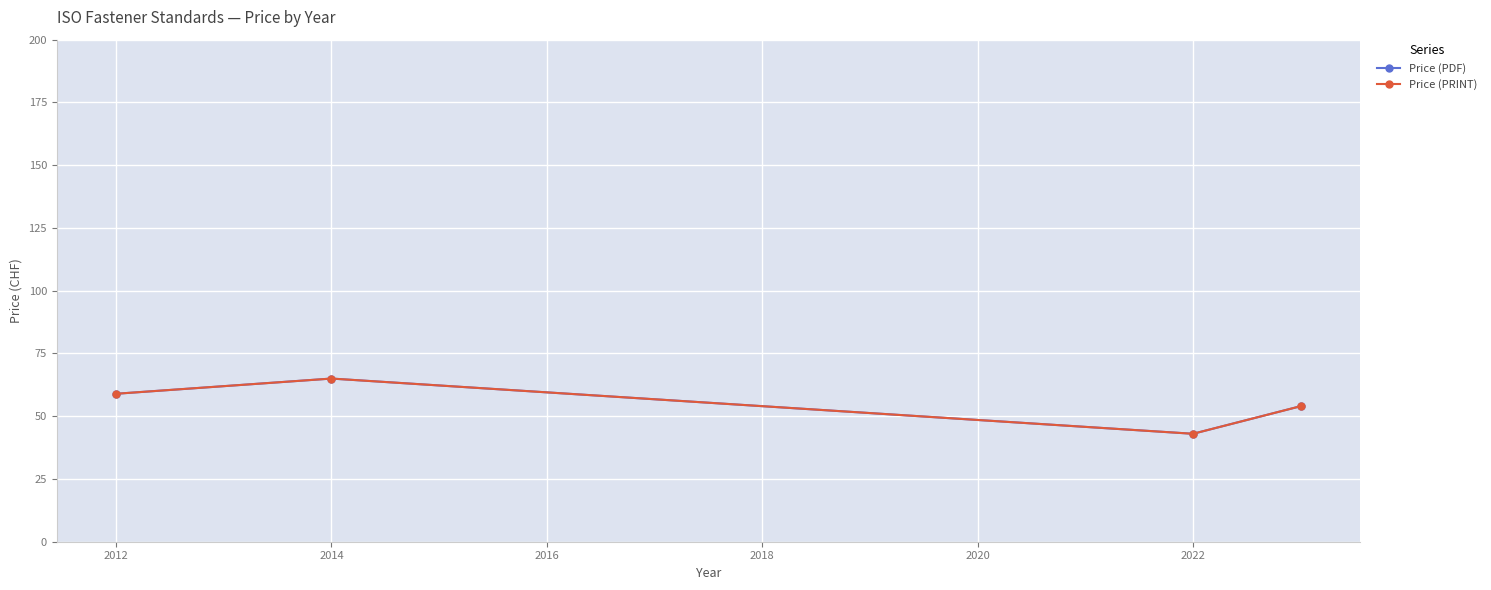

What is the difference between the second highest and minimum values in the Price (PRINT) series?

15.9